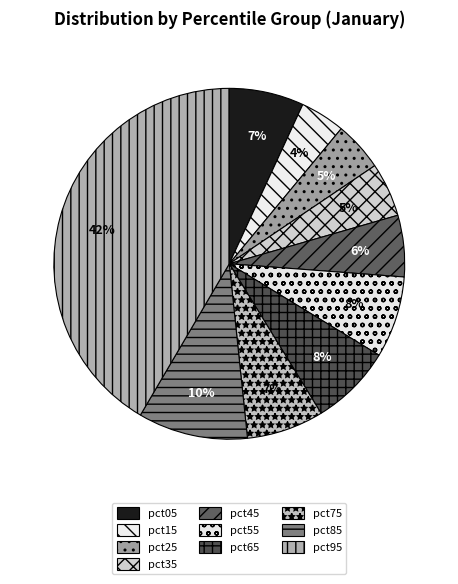

Do pct05 and pct15 together represent more than half of the pie?

No